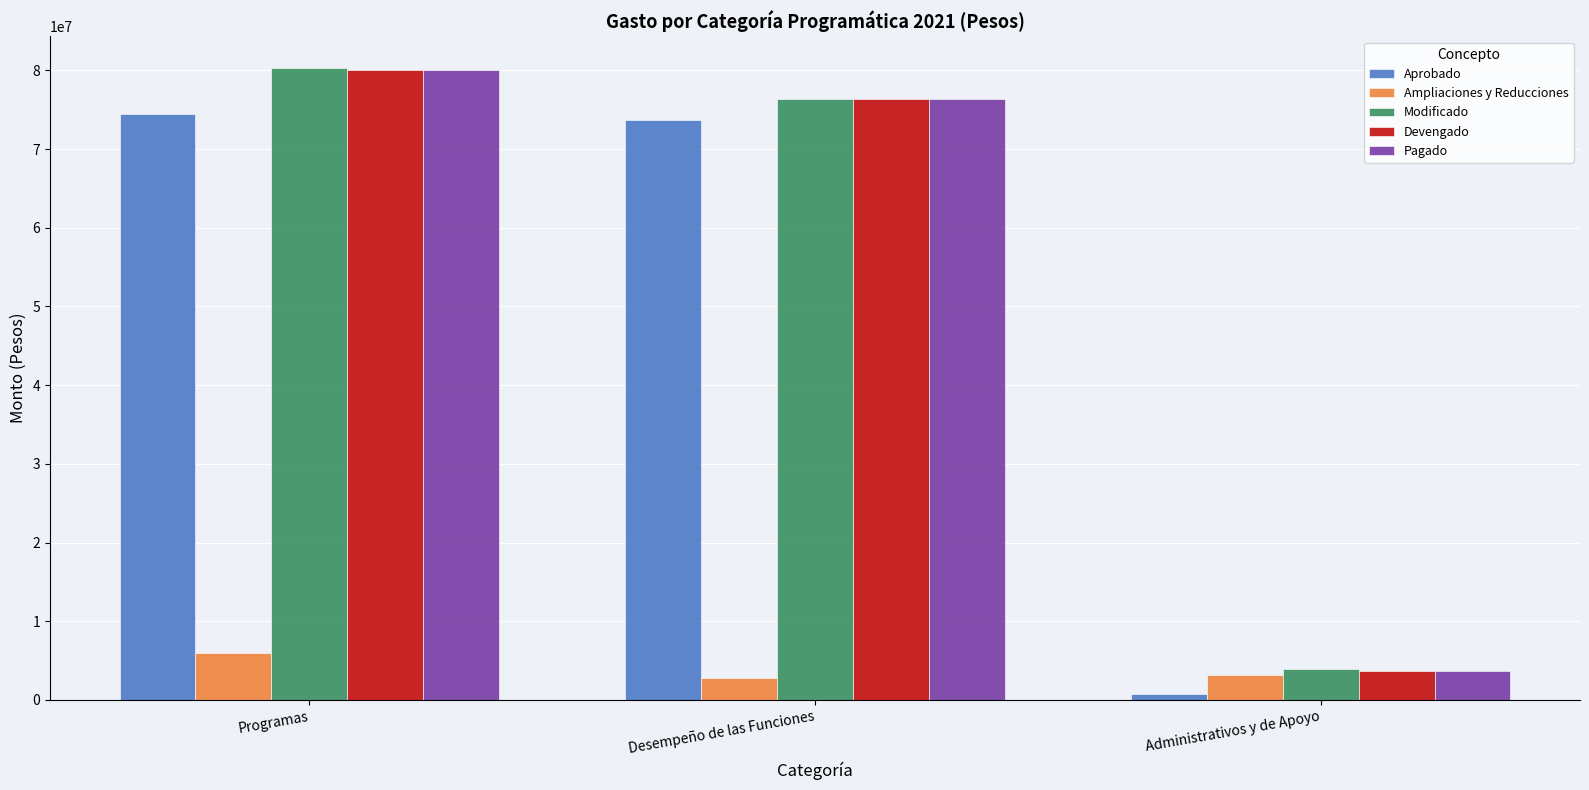

How many groups of bars are there?

3